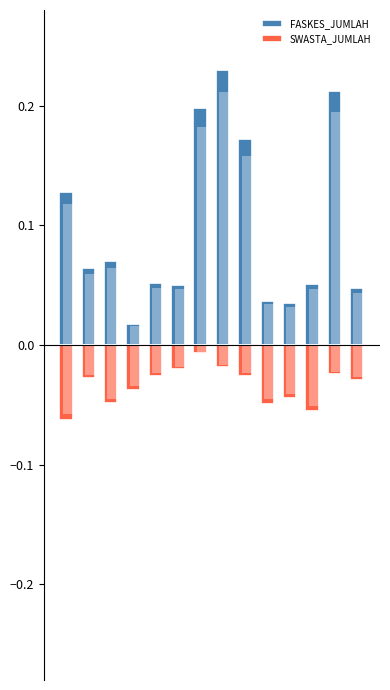

Which series has the largest total across all categories?

FASKES_JUMLAH